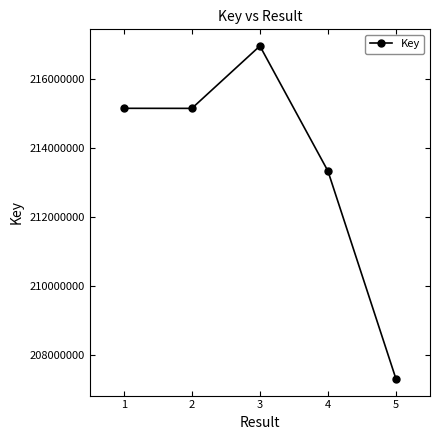

What is the value of the 1st point from the left?

215156020